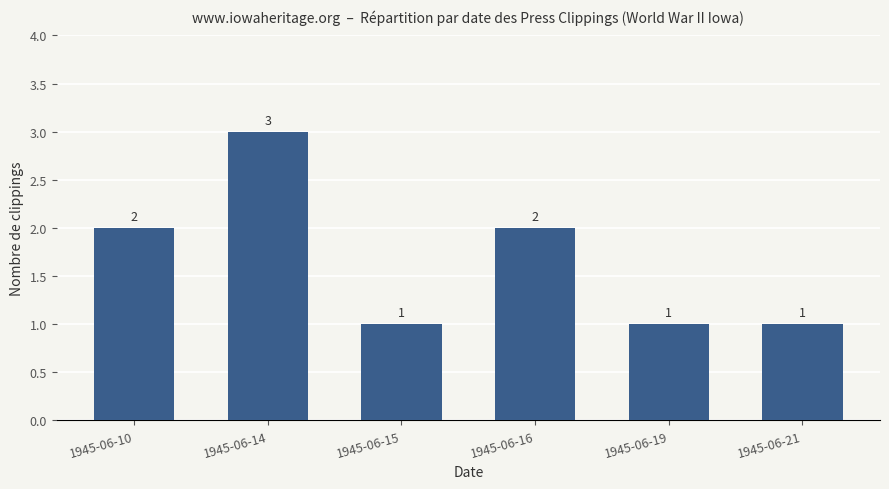

Count the values in the range 1 to 2.

5